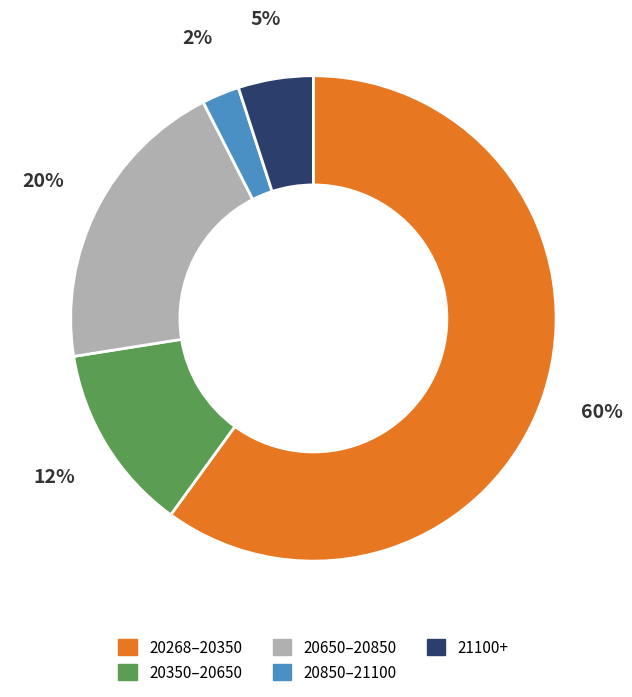

To the nearest percent, what percentage of the pie is 20650–20850?

20%